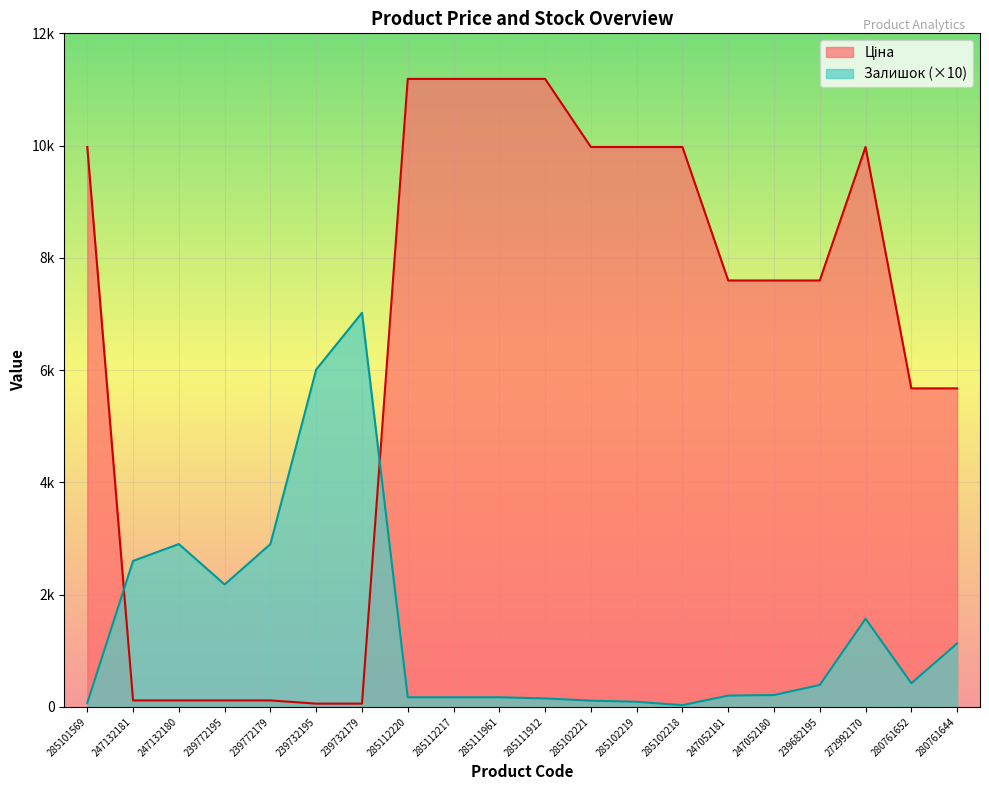

Rank the series at 285112220 from lowest to highest value.

Залишок, Ціна